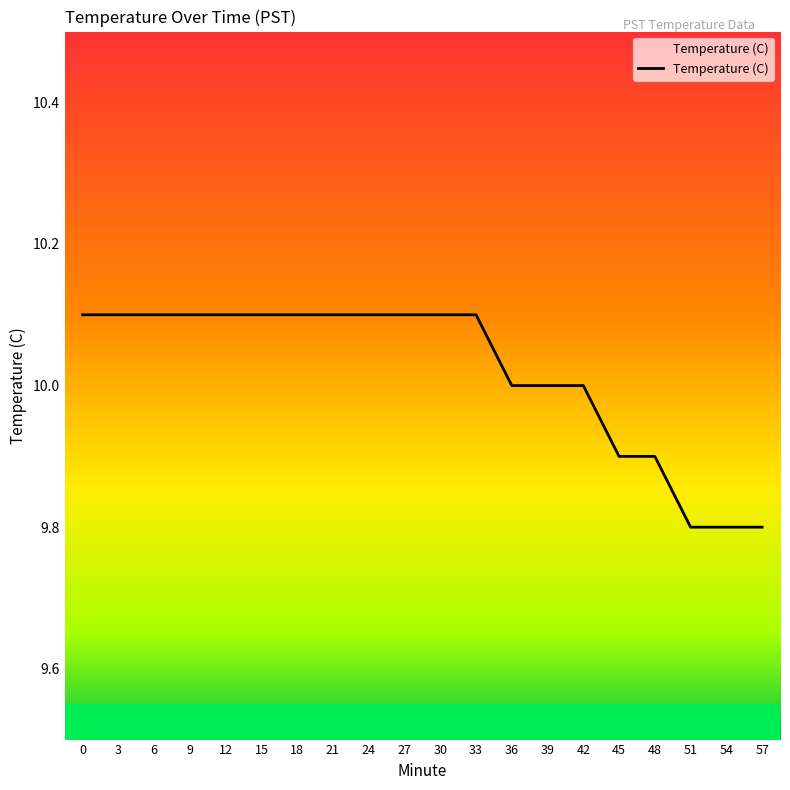

What is the average value?

10.0